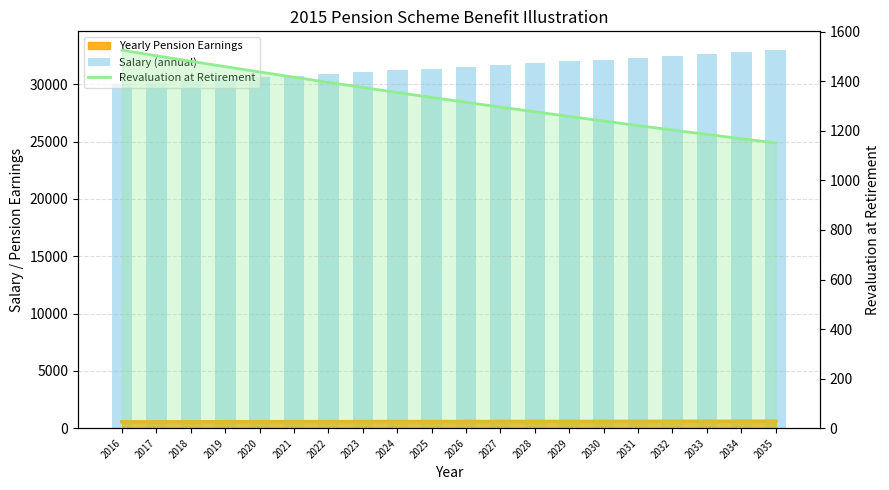

The value of Salary (annual) at 2020 is 30604.5. True or false?

True